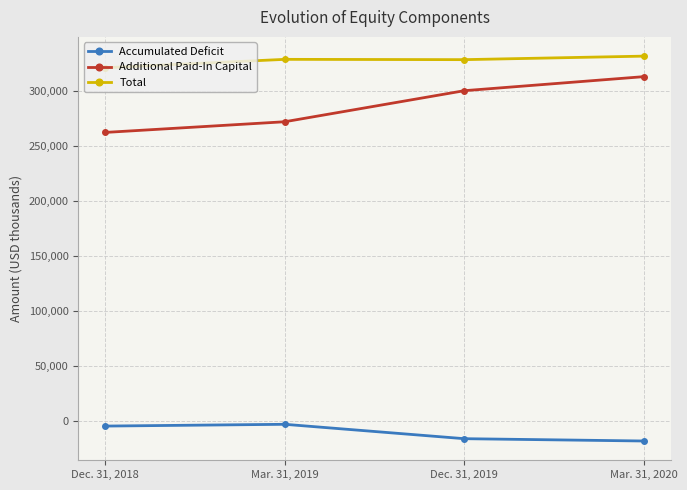

True or false: Total and Additional Paid-In Capital intersect in this chart.

False